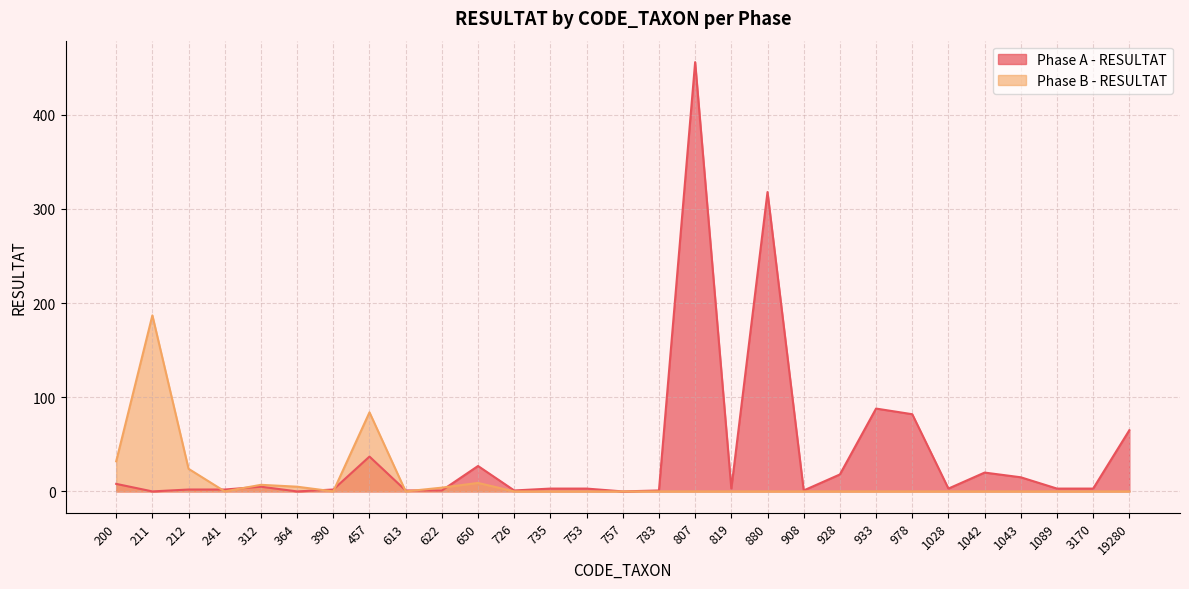

Reading right to left, what are all the values shown in this chart?

Phase A - RESULTAT: 65	3	3	15	20	3	82	88	18	1	318	3	456	1	0	3	3	1	27	1	1	37	2	0	5	2	2	0	8
Phase B - RESULTAT: 0	0	0	0	0	0	0	0	0	0	0	0	0	0	0	0	0	0	9	4	0	84	0	5	7	0	24	187	32